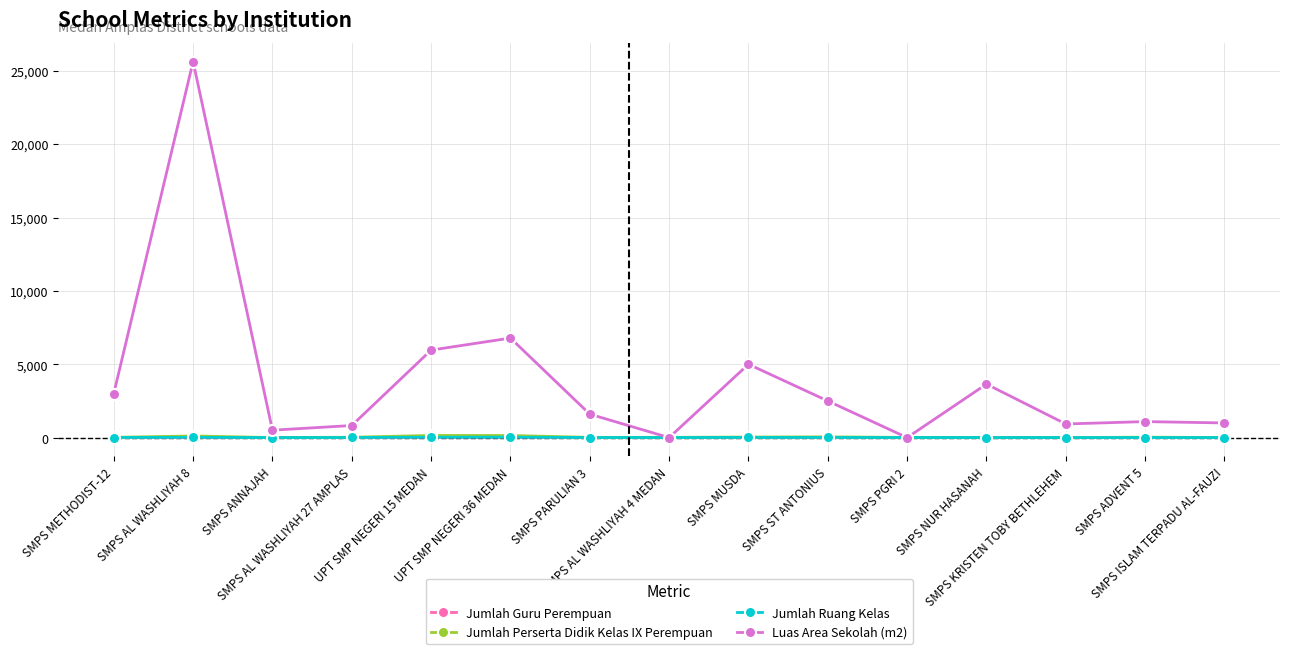

Where do Jumlah Guru Perempuan and Jumlah Ruang Kelas first cross each other?

SMPS METHODIST-12 and SMPS AL WASHLIYAH 8